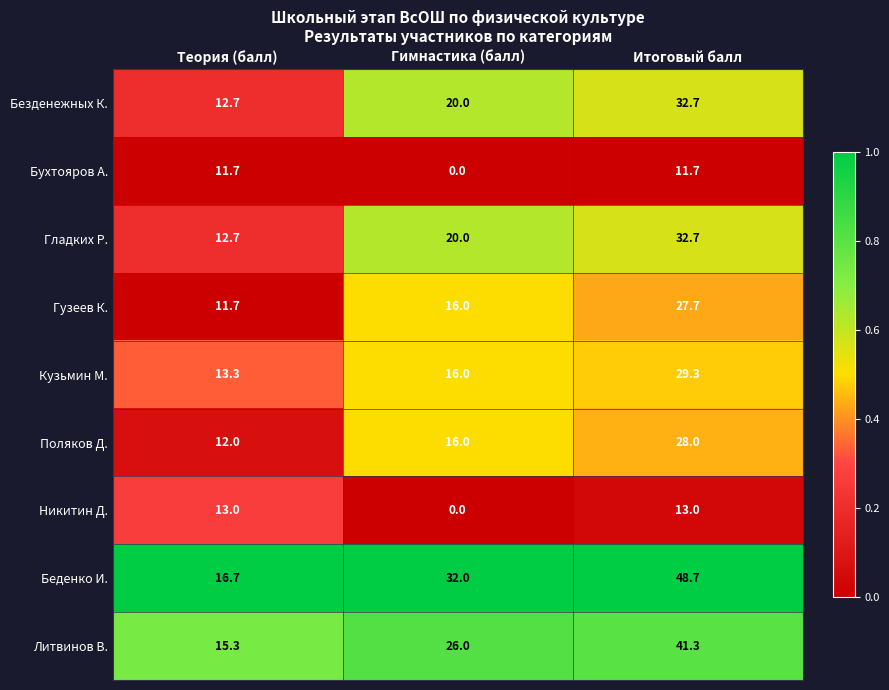

At which category is the sum across all series the highest?

Итоговый балл